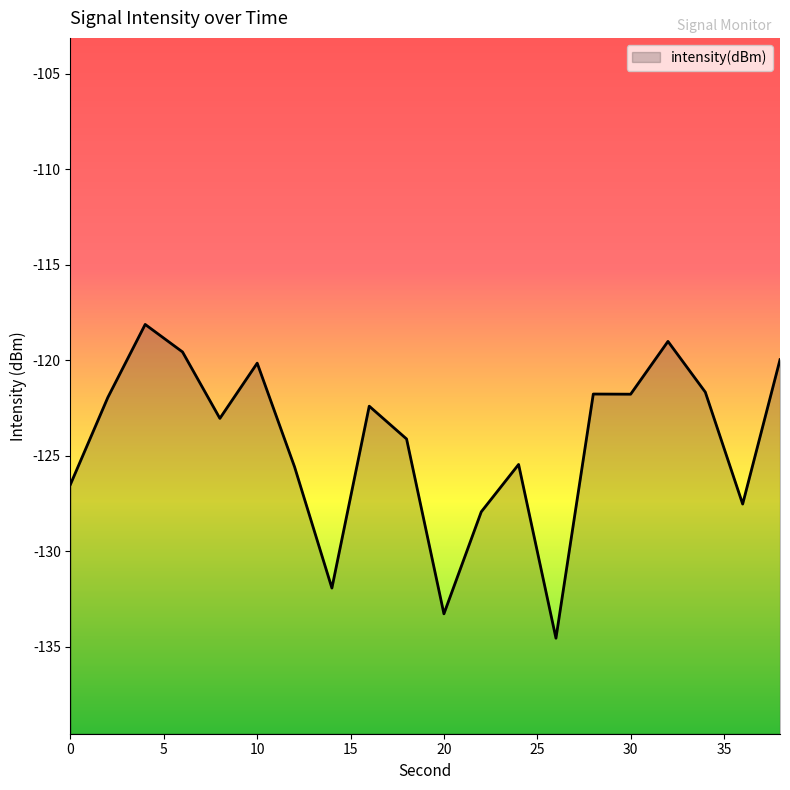

The value at 16 is -83.1. True or false?

False